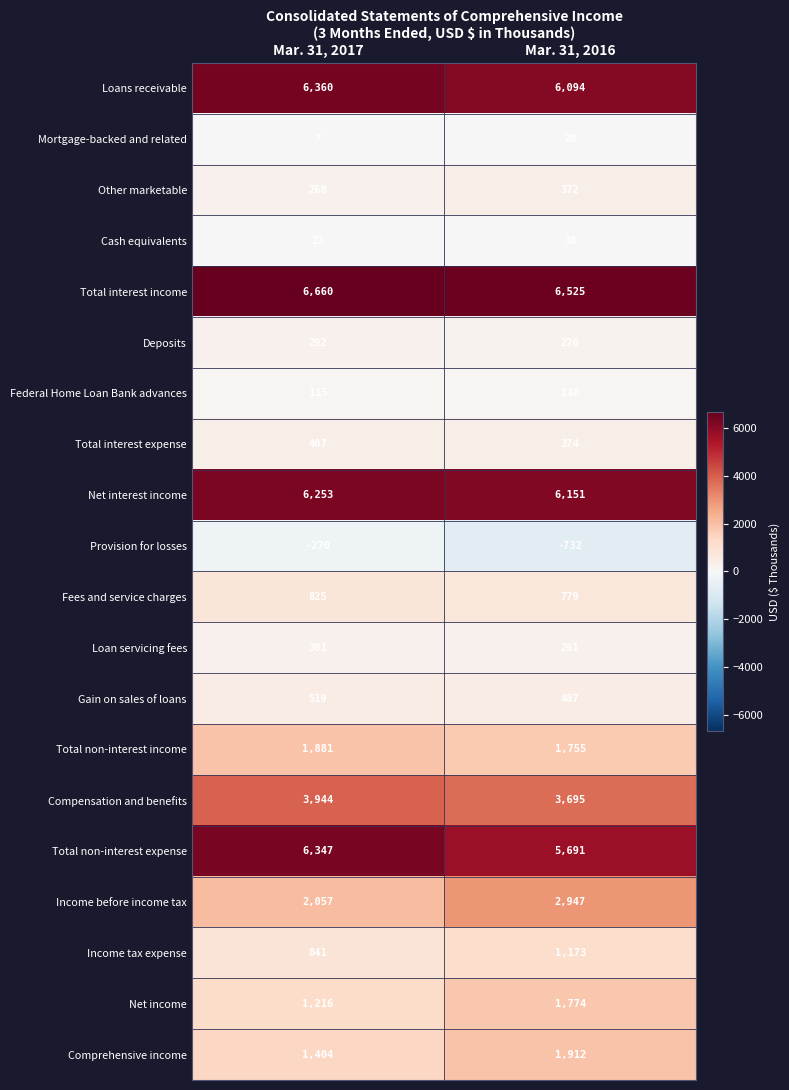

What is the sum of the Total interest expense values at Mar. 31, 2016 and Mar. 31, 2017?

781